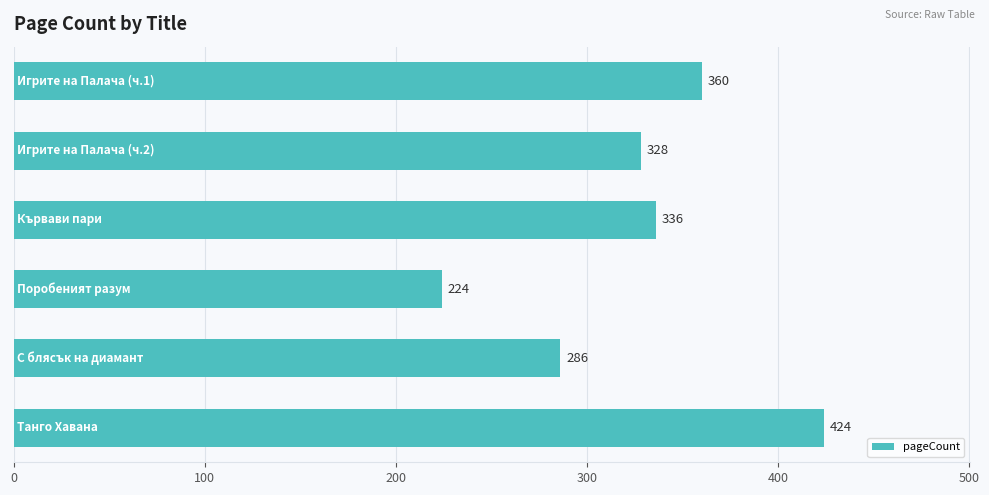

Count the values in the range 286 to 360.

4